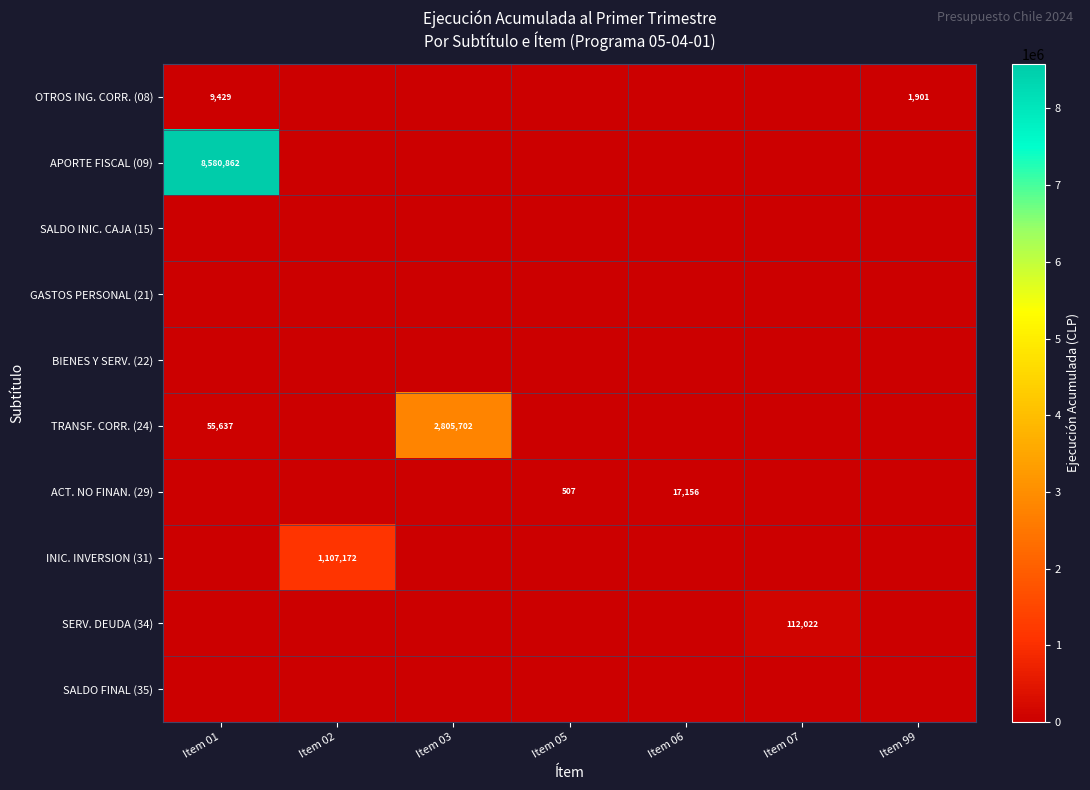

Count the number of categories in the chart.

7